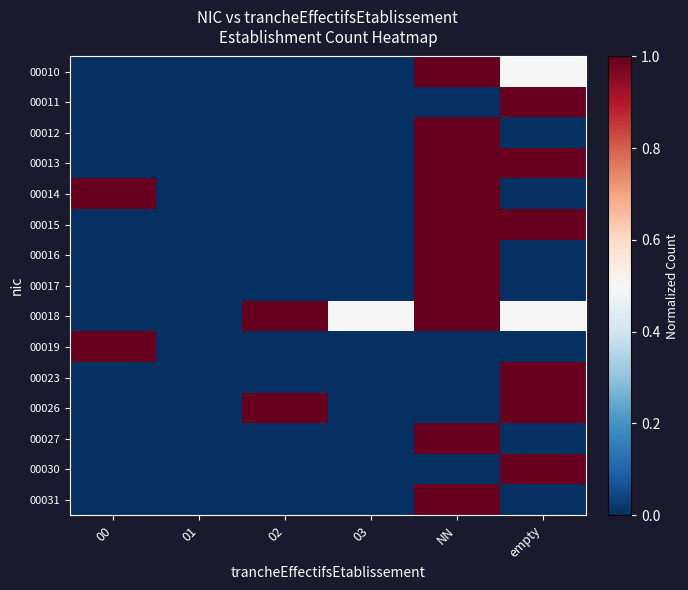

Rank the series at empty from lowest to highest value.

00012, 00014, 00016, 00017, 00019, 00027, 00031, 00010, 00018, 00011, 00013, 00015, 00023, 00026, 00030